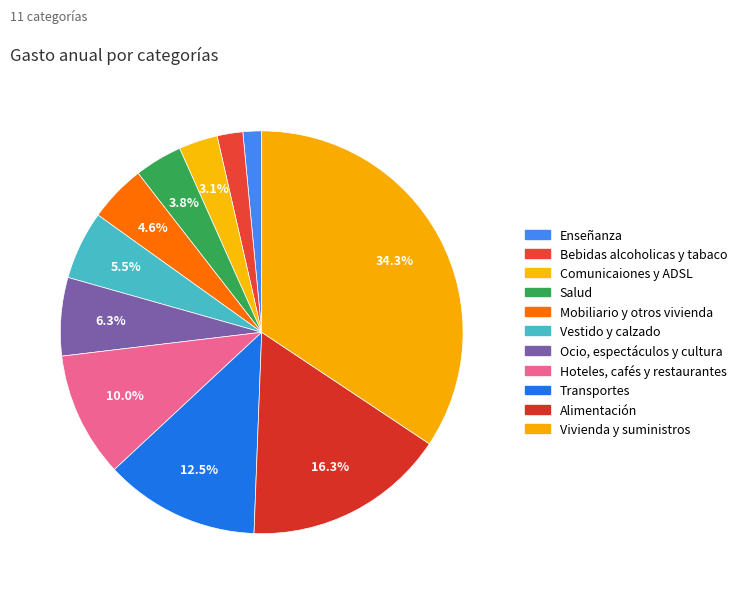

What is the ratio of the value at Vivienda y suministros to the value at Mobiliario y otros vivienda?

7.5